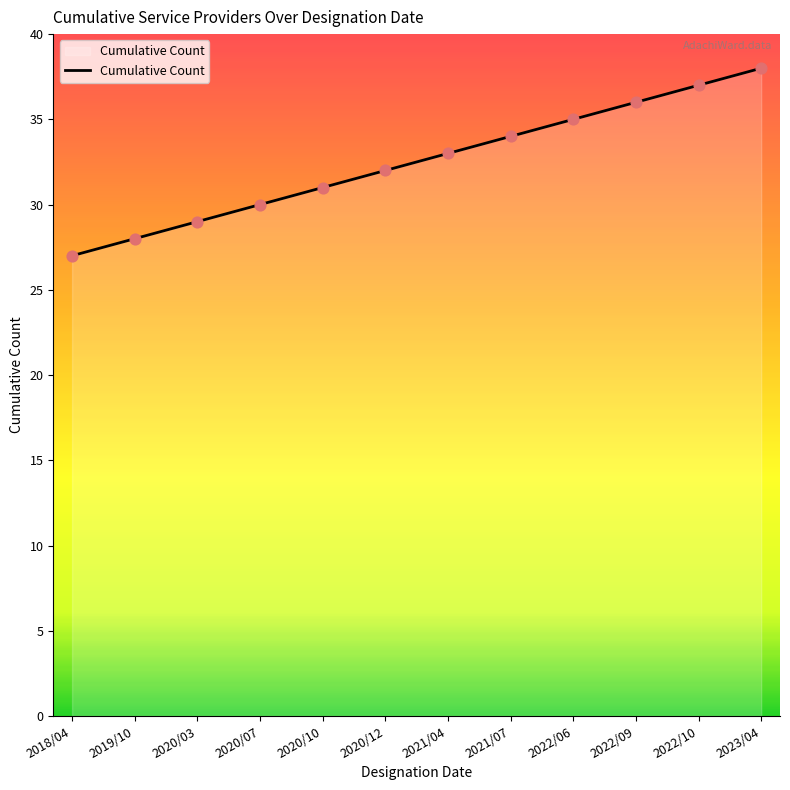

Between 2019/10 and 2020/07, which is larger?

2020/07